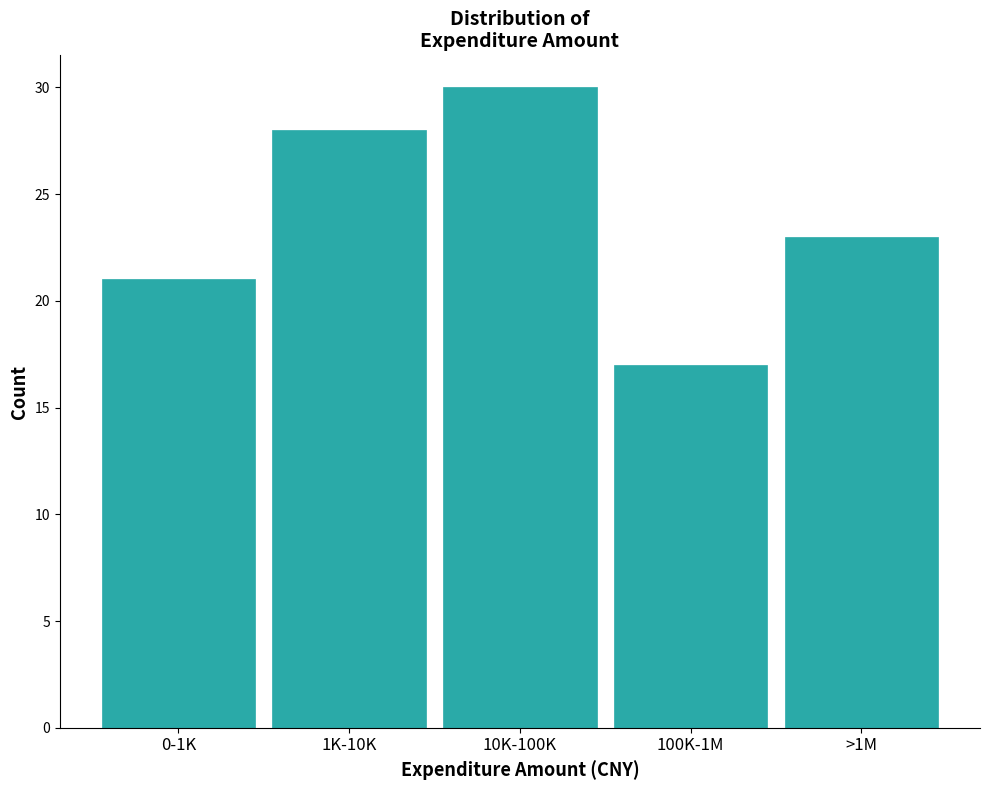

Reading right to left, list all the values displayed in this chart.

>1M=23	100K-1M=17	10K-100K=30	1K-10K=28	0-1K=21